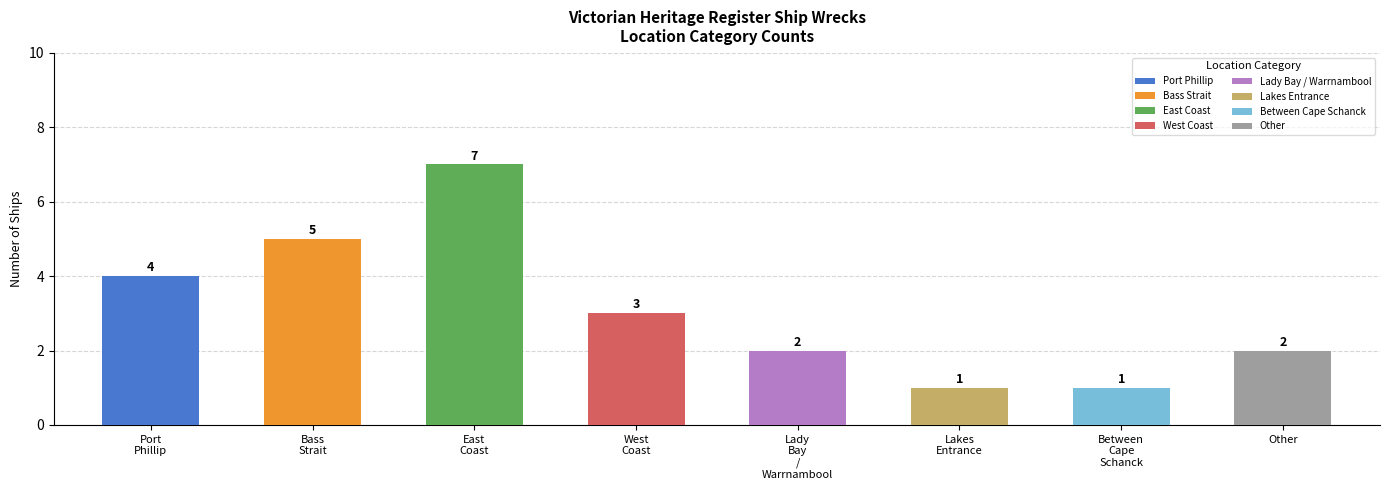

What is the minimum value shown in the chart?

1